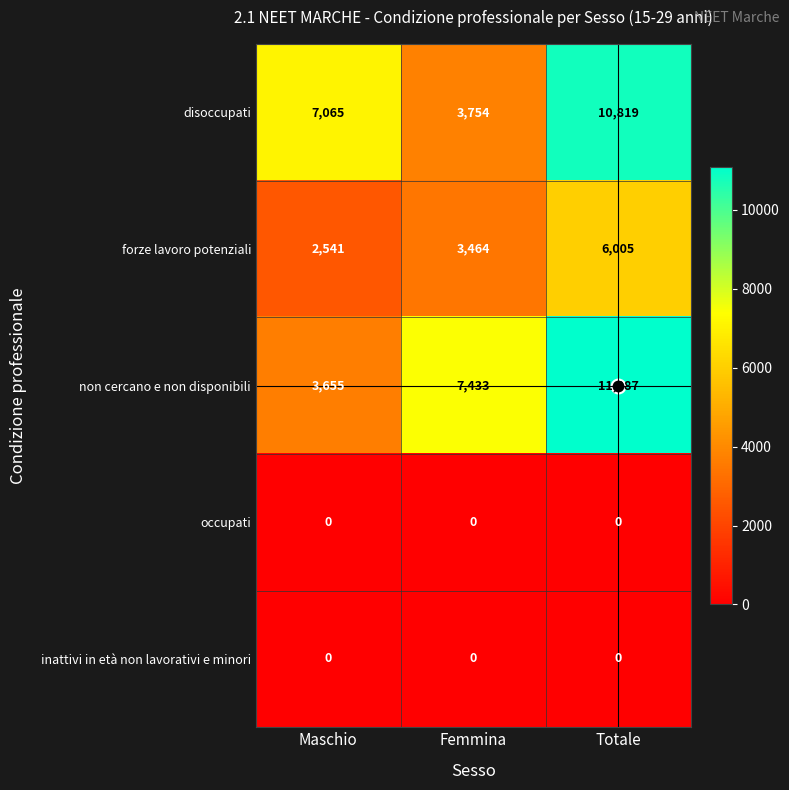

Where is forze lavoro potenziali nearest to the value 4273?

Femmina